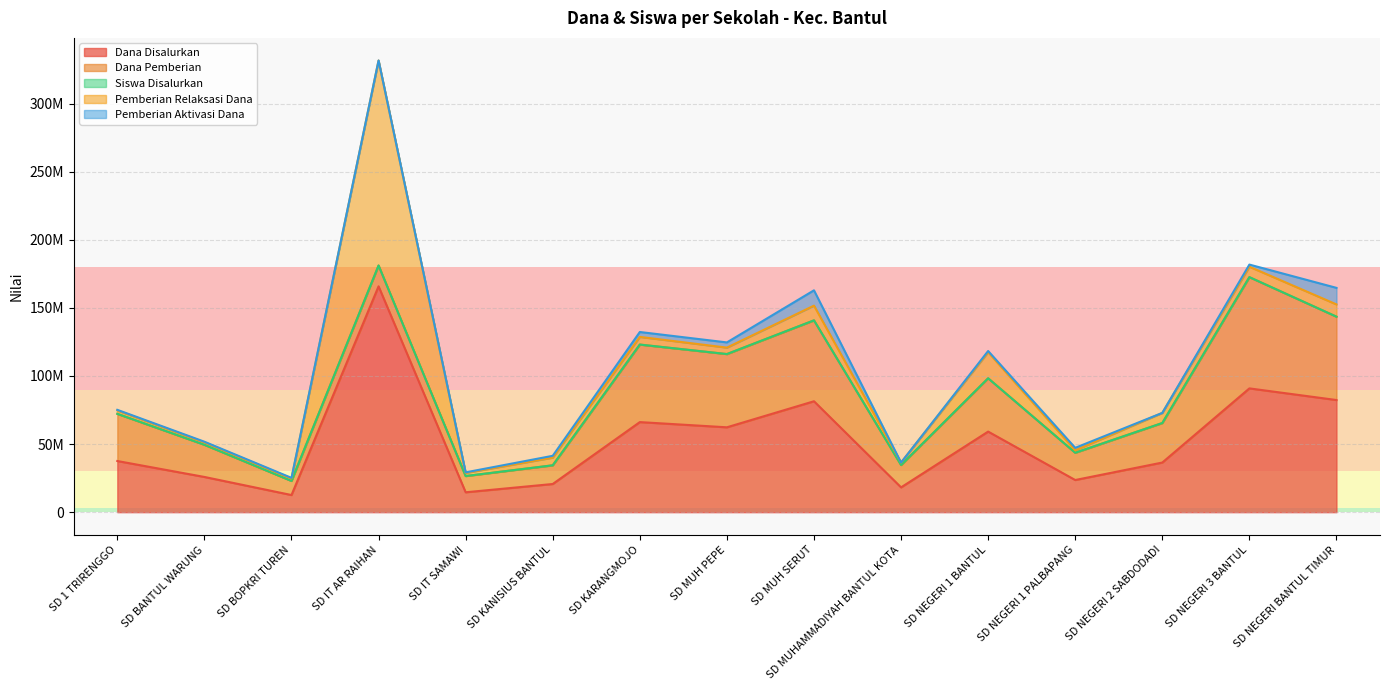

Rank the categories by Pemberian Aktivasi Dana value from highest to lowest.

SD NEGERI BANTUL TIMUR, SD MUH SERUT, SD MUH PEPE, SD KARANGMOJO, SD NEGERI 1 PALBAPANG, SD NEGERI 3 BANTUL, SD KANISIUS BANTUL, SD NEGERI 1 BANTUL, SD 1 TRIRENGGO, SD BANTUL WARUNG, SD BOPKRI TUREN, SD IT SAMAWI, SD IT AR RAIHAN, SD MUHAMMADIYAH BANTUL KOTA, SD NEGERI 2 SABDODADI